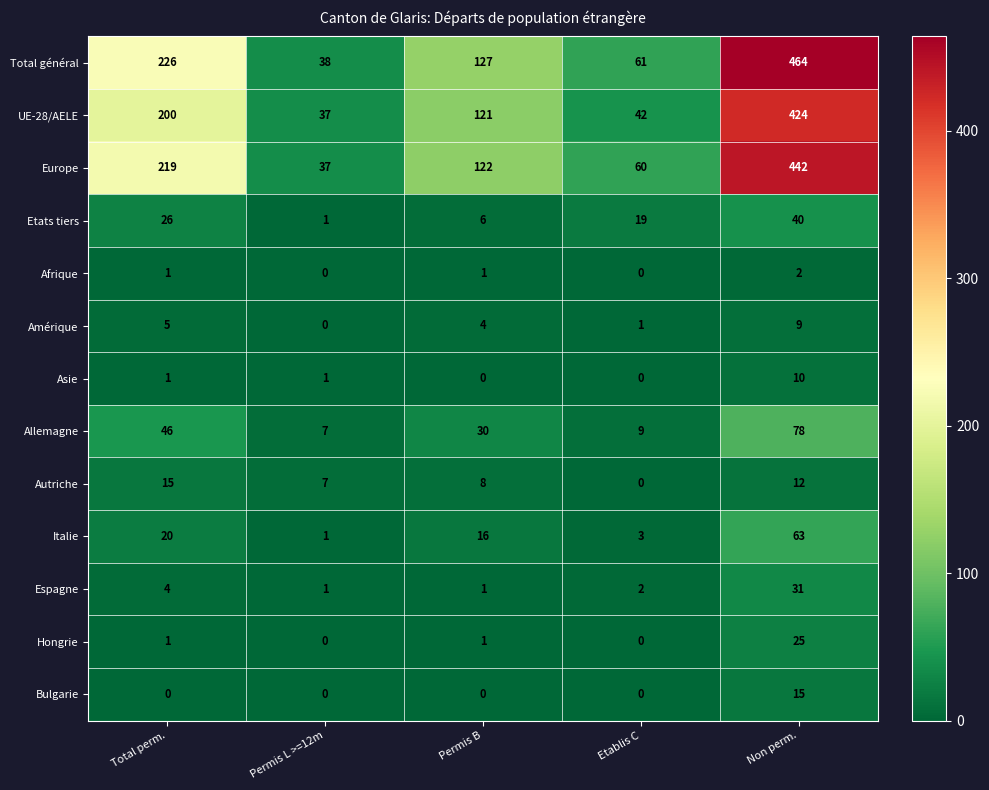

What is the sum of all Etats tiers values?

92